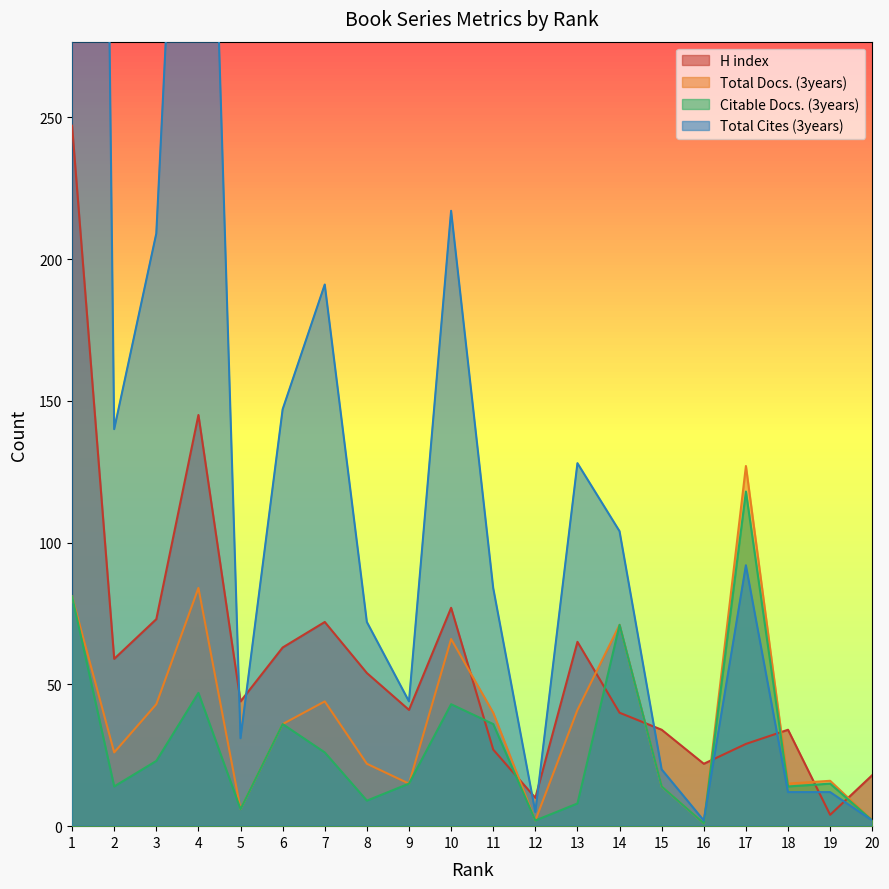

Between 18 and 12, which is larger?

18